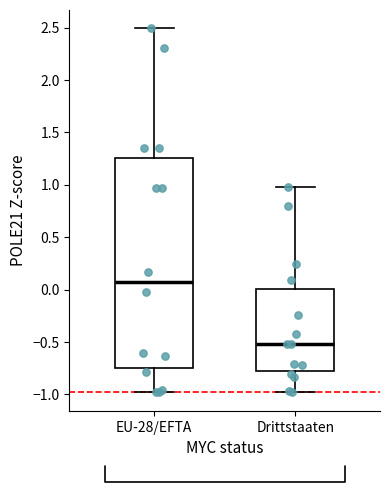

Which box's median line is the lowest?

Drittstaaten